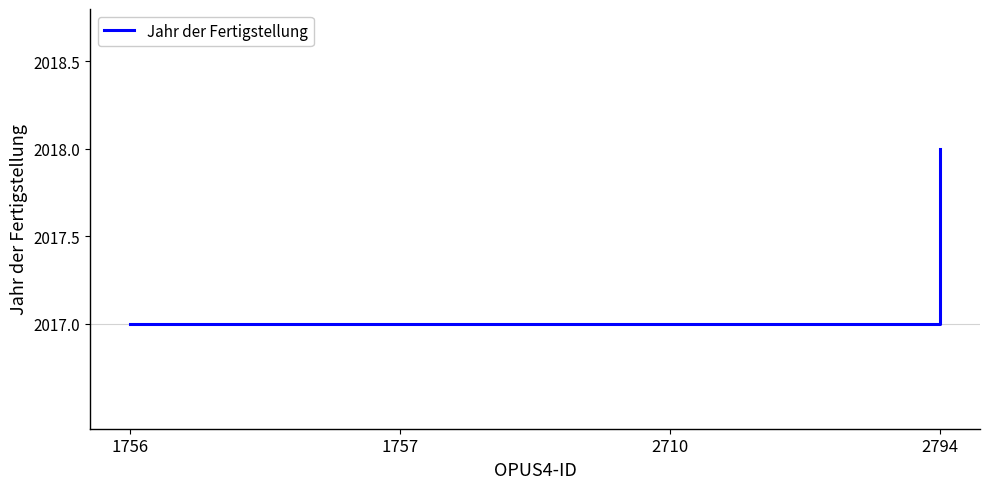

At which category does the chart reach its peak across all series?

2794